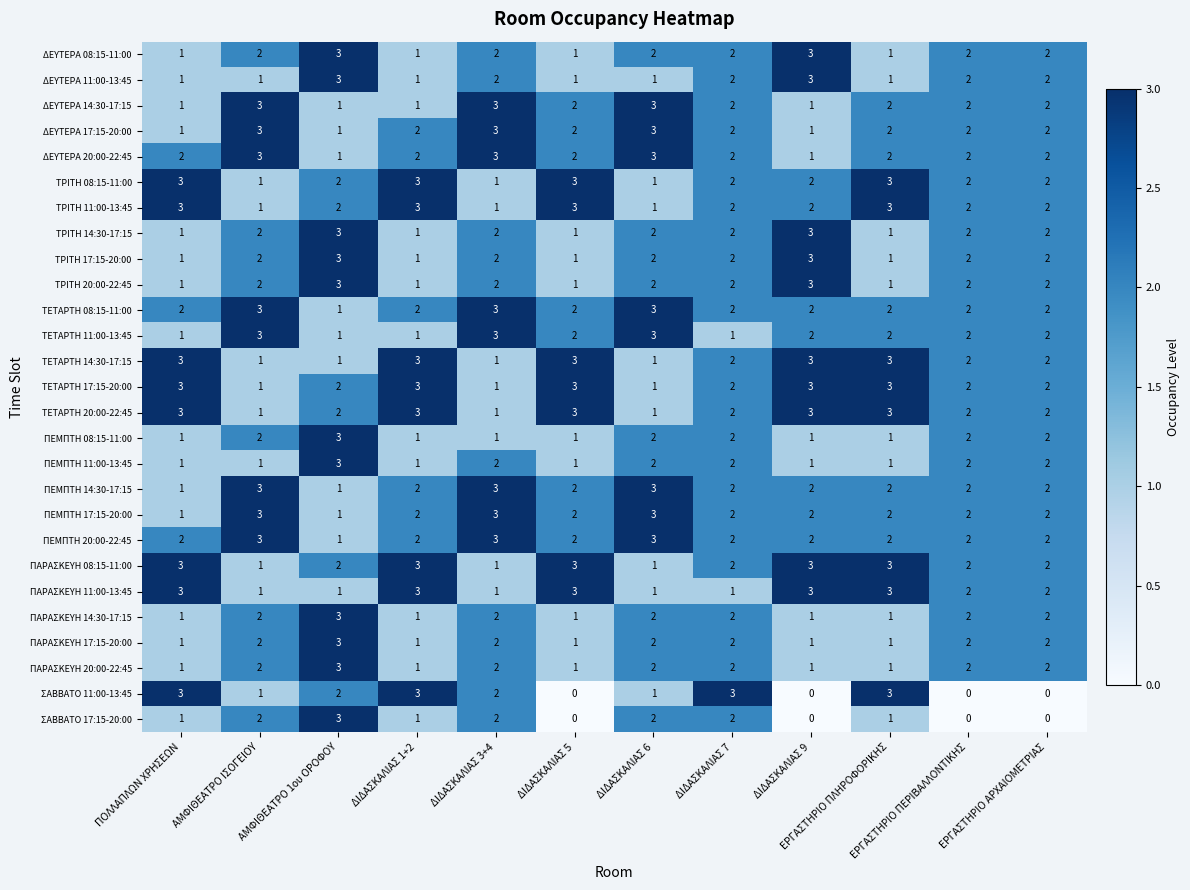

How many ΤΕΤΑΡΤΗ 11:00-13:45 values are between 1 and 3?

12